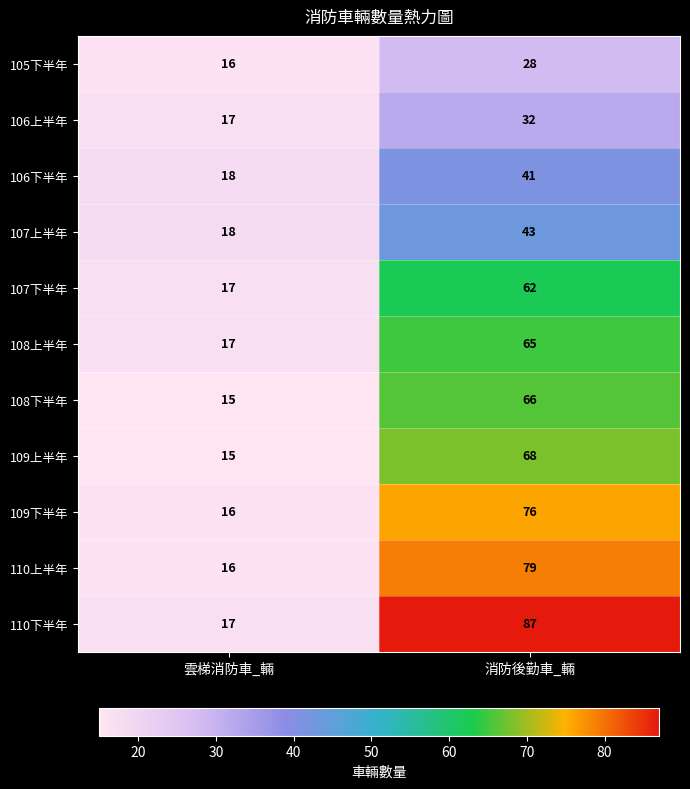

The 106上半年 series shows 7 at 雲梯消防車_輛. True or false?

False